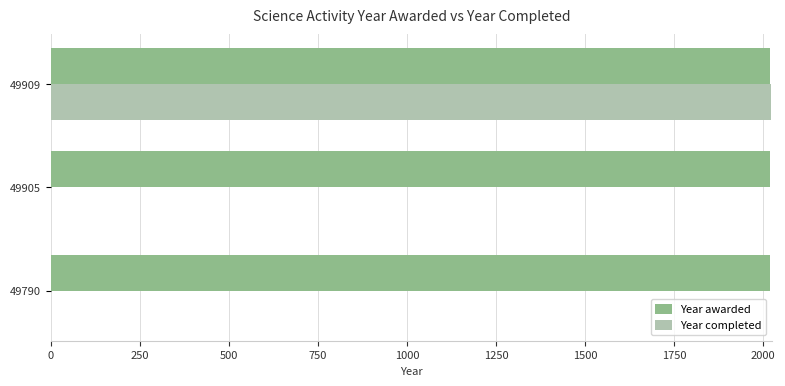

Is it true that Year completed equals 1227 at 49790?

False